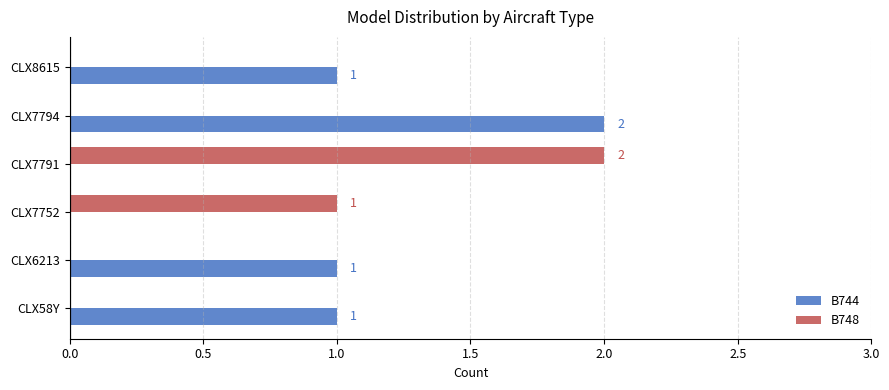

How many B744 values are between 0 and 1?

5